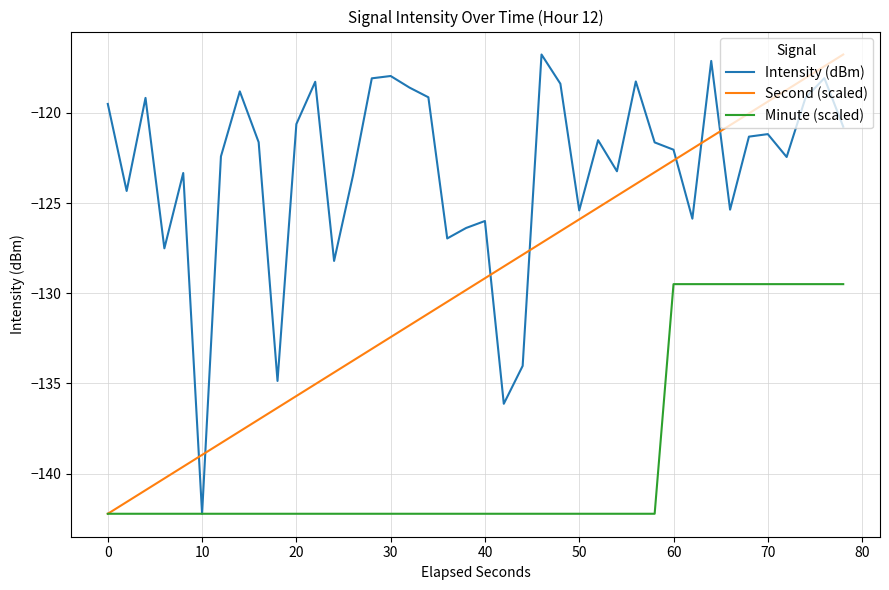

List the series in order of their overall mean, lowest first.

Minute (scaled), Second (scaled), Intensity (dBm)